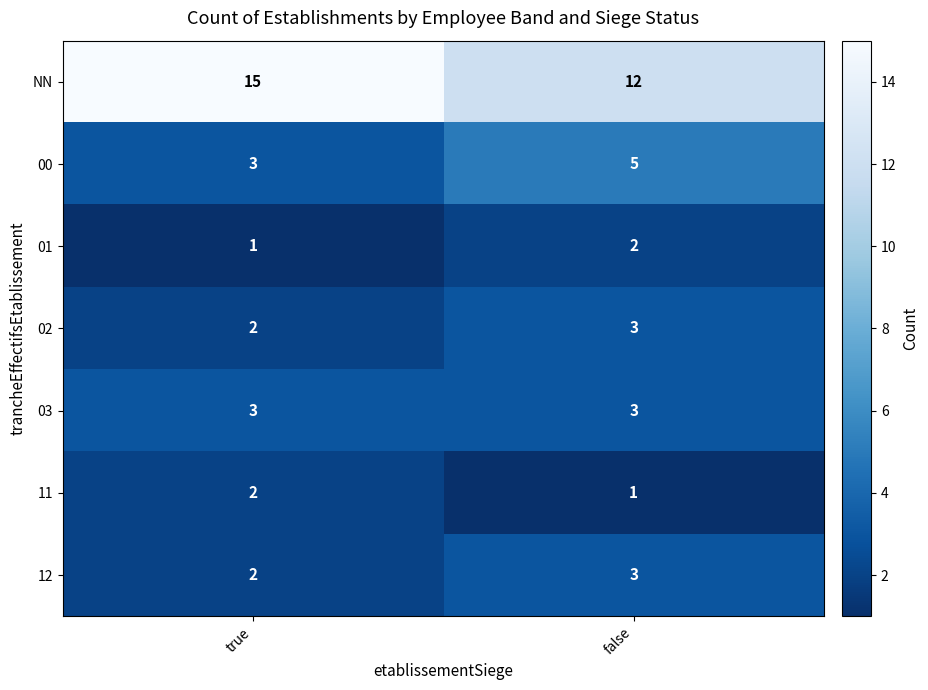

What is the spread (max minus min) of values at false?

11